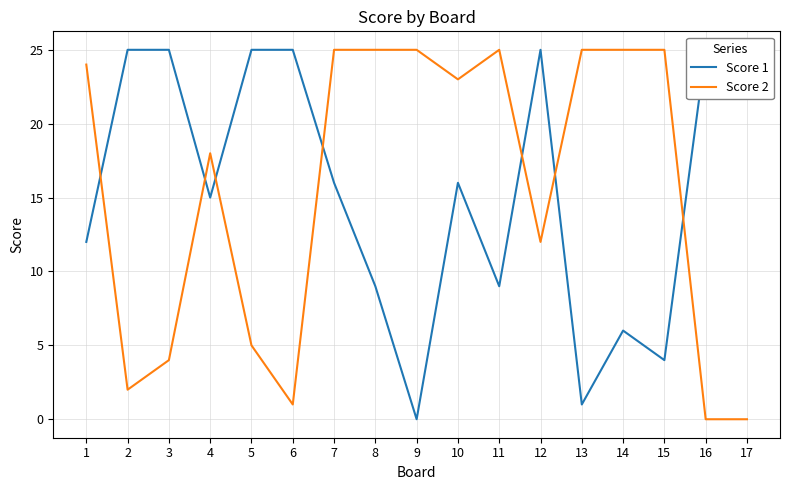

The value of Score 1 at 8 is 9. True or false?

True